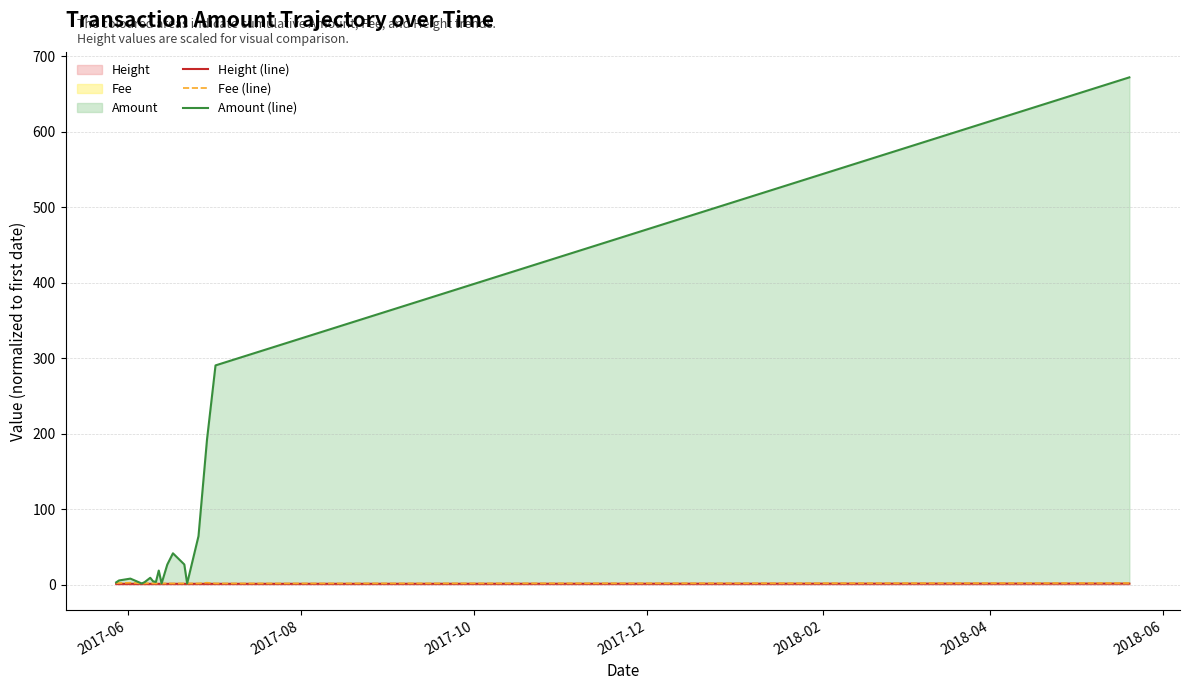

In Amount (line), how many points are higher than both neighbors (excluding endpoints)?

4